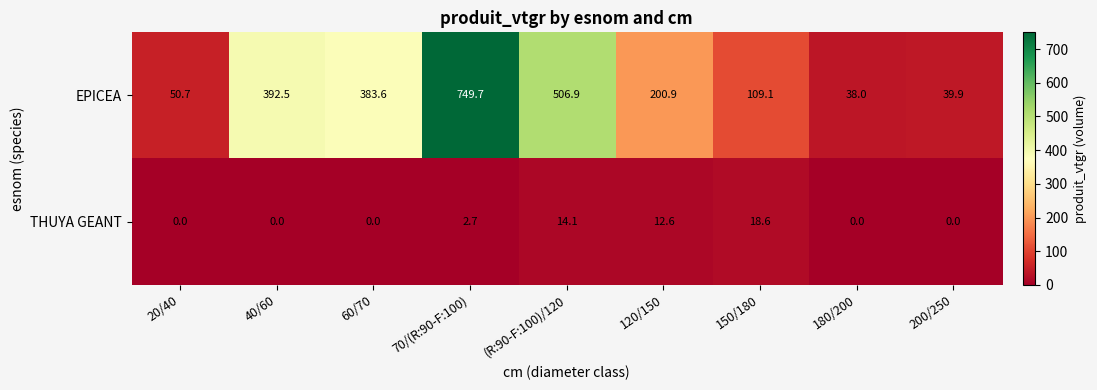

At which label is EPICEA closest to 393?

40/60